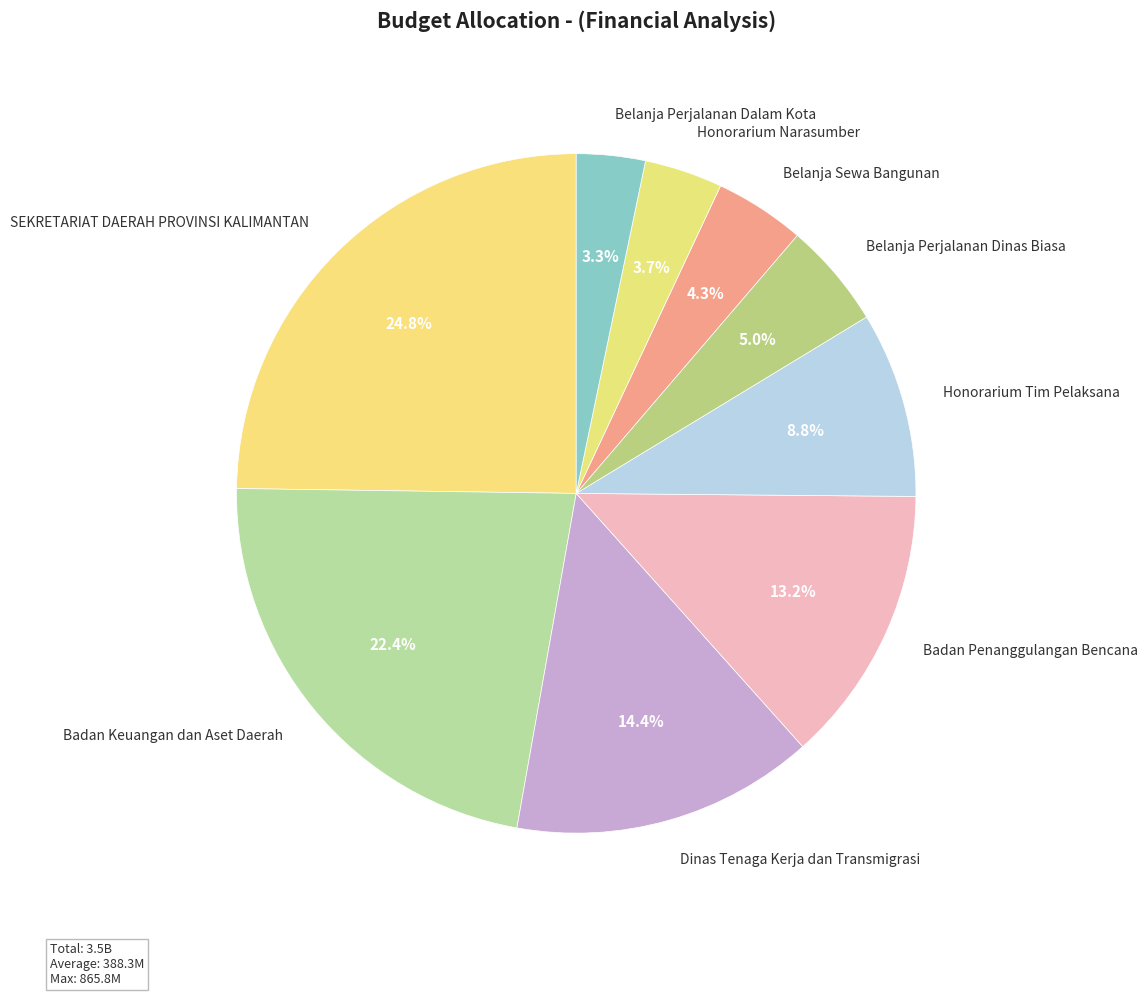

What percentage is the Badan Keuangan dan Aset Daerah slice, to the nearest percent?

22%